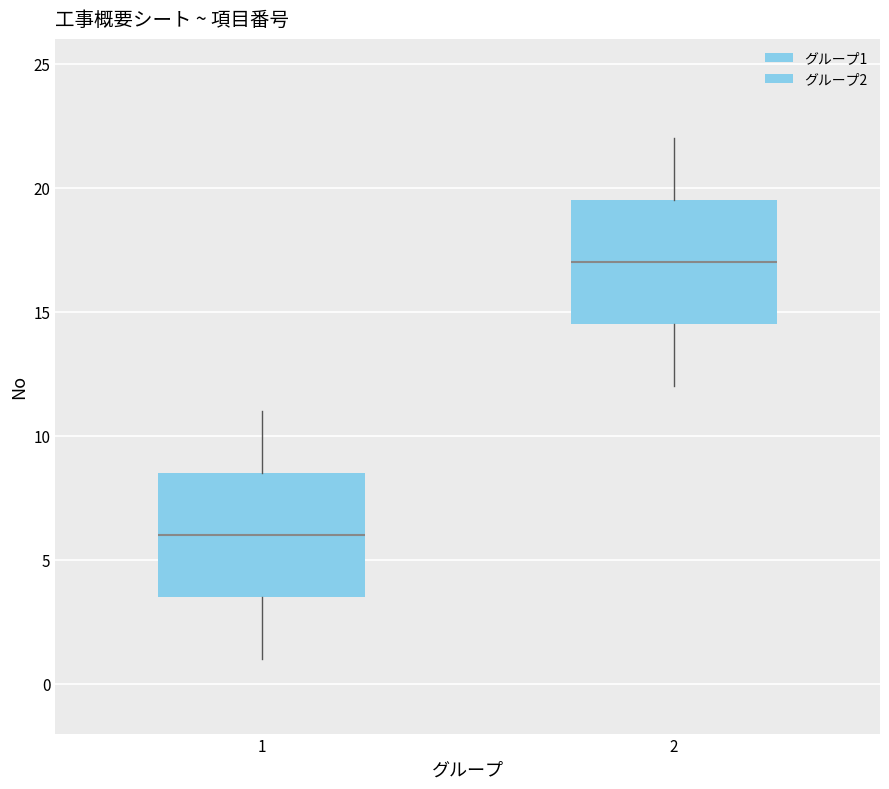

Which box's median line is the highest?

2